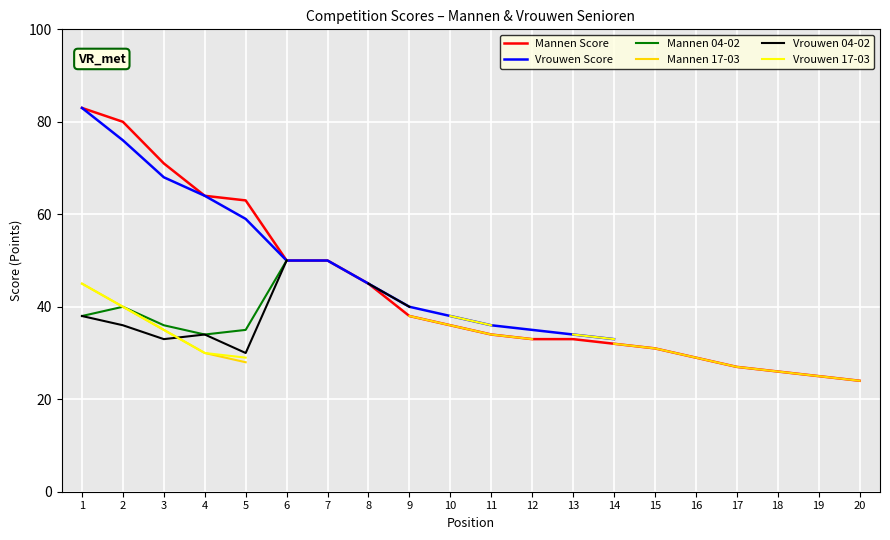

Which series has the largest total across all categories?

Mannen Score